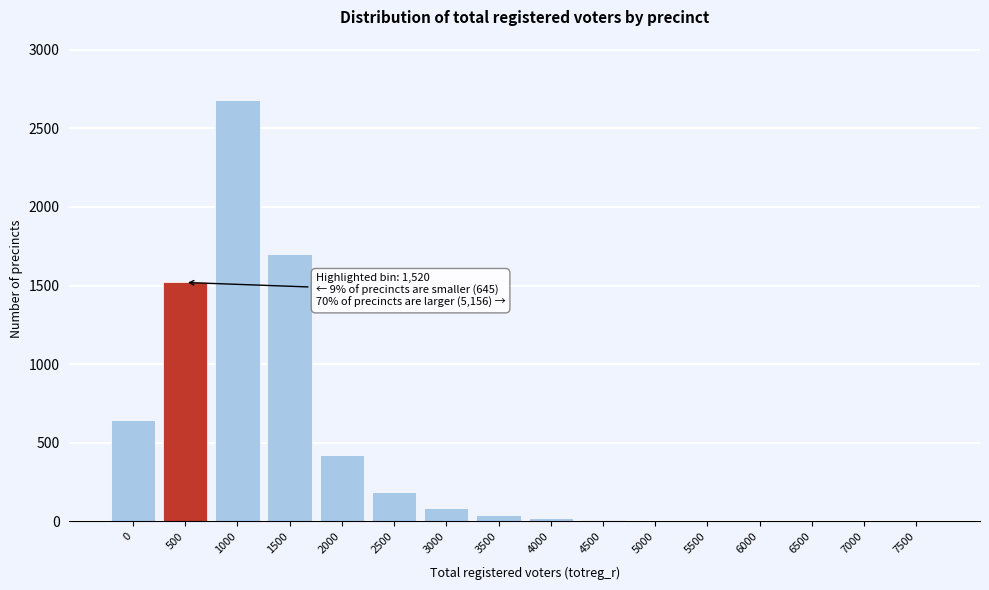

At which category does the chart reach its peak across all series?

1000